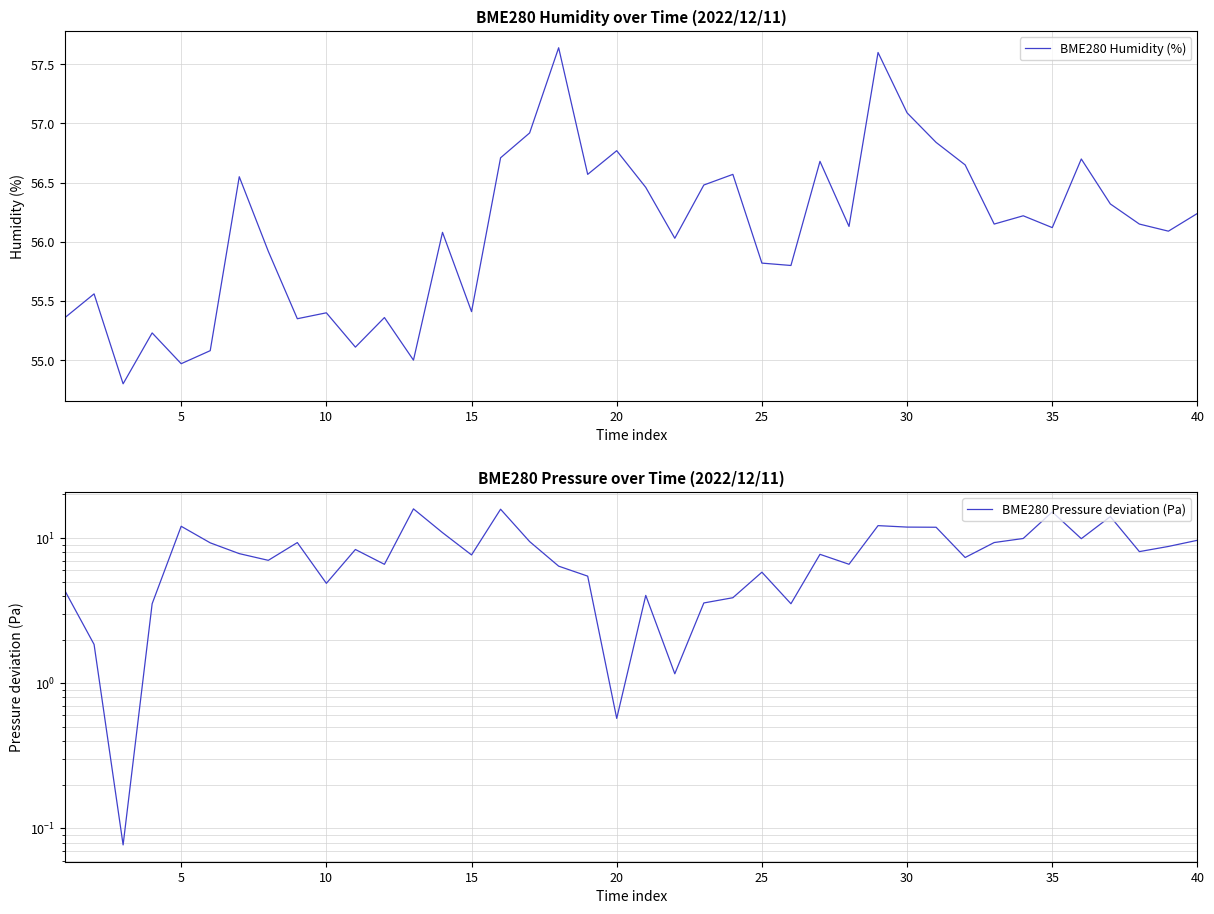

True or false: BME280 Humidity (%) and BME280 Pressure deviation (Pa) cross at least once.

False